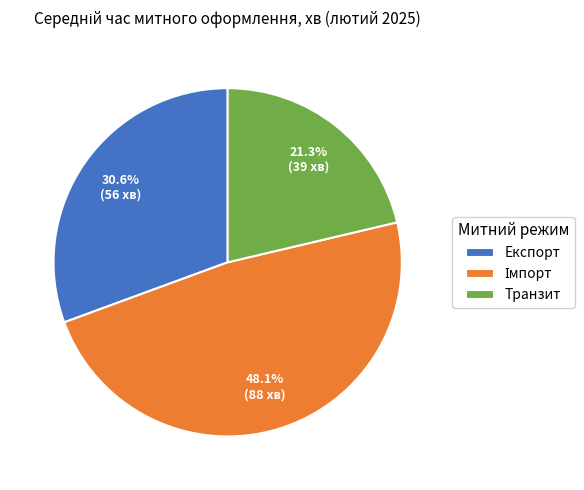

To the nearest percent, what percentage of the pie is Експорт?

31%